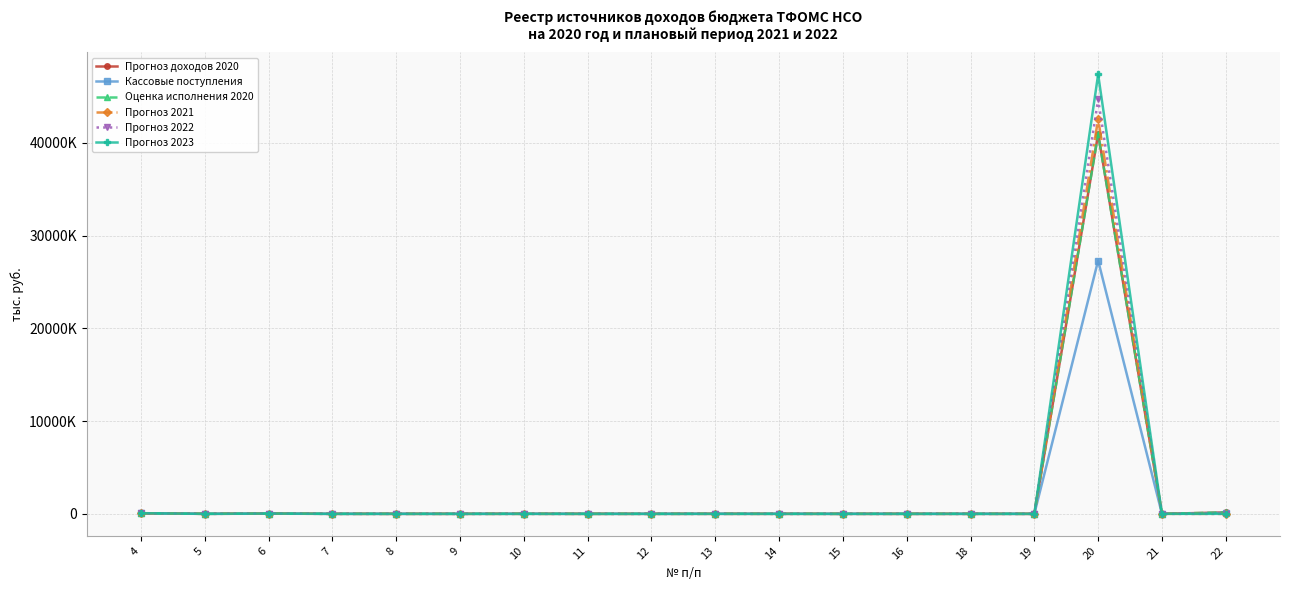

Does the chart have visible grid lines?

Yes